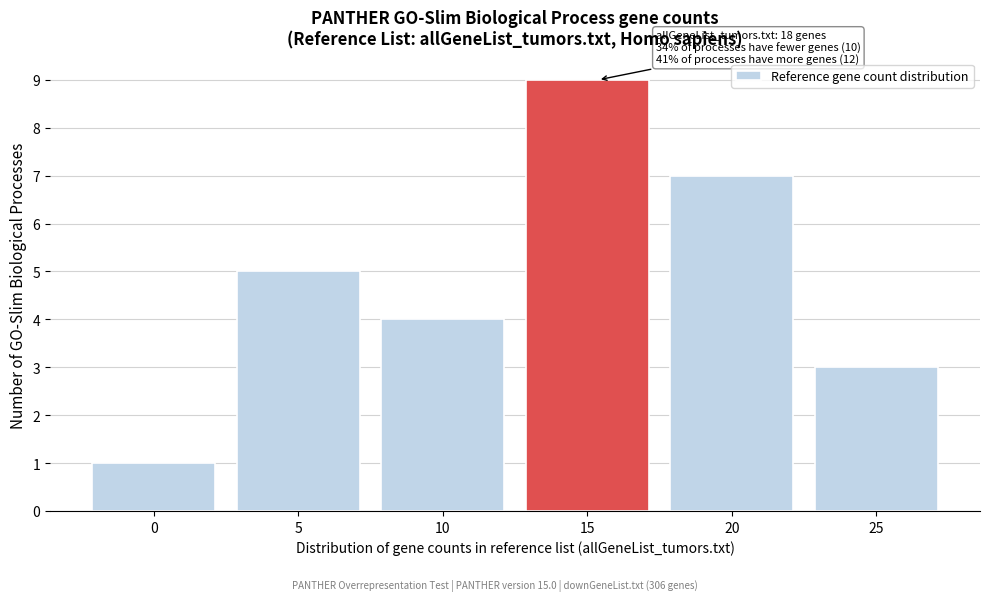

Reading left to right, what are all the values shown in this chart?

1	5	4	9	7	3